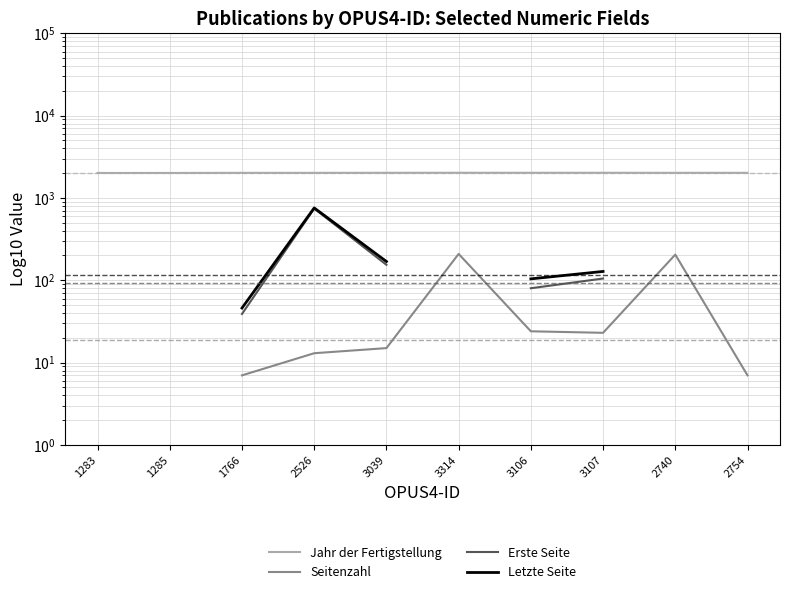

Does the chart have visible grid lines?

Yes